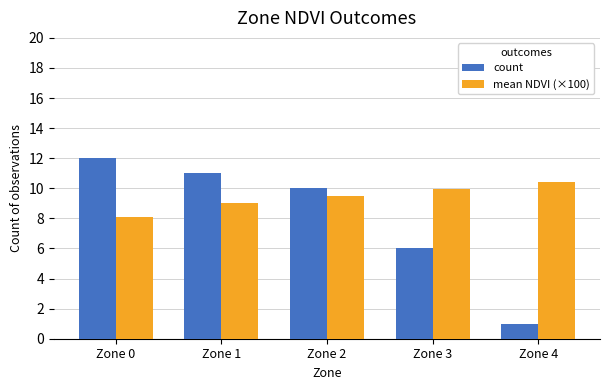

What is the smallest value displayed?

1.0